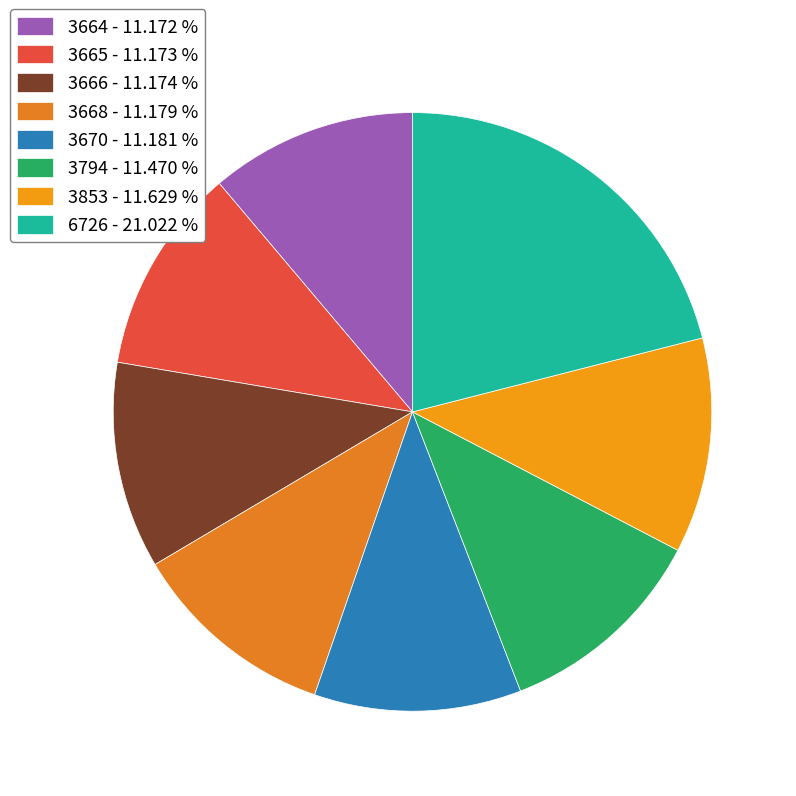

What is the smallest slice in the pie chart?

3664